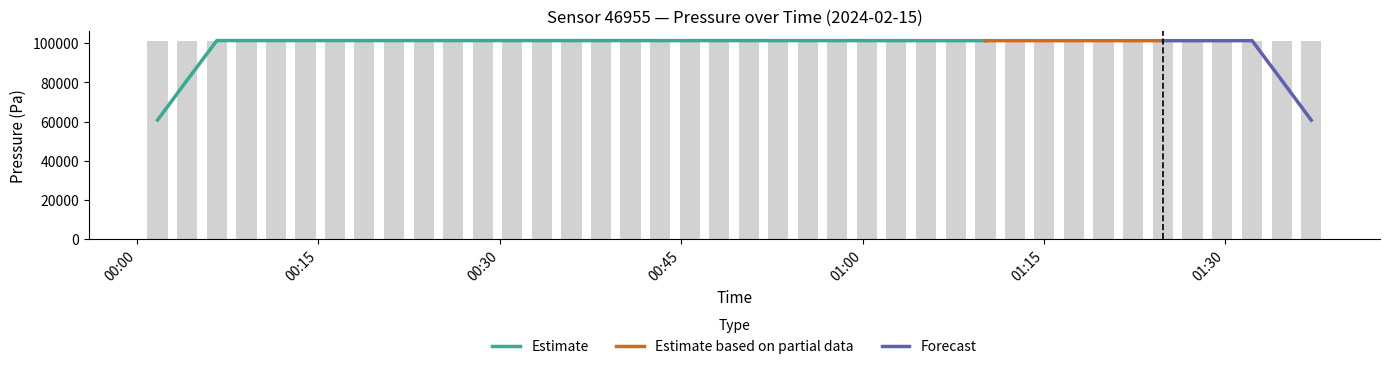

What is the minimum value shown in the chart?

101213.5